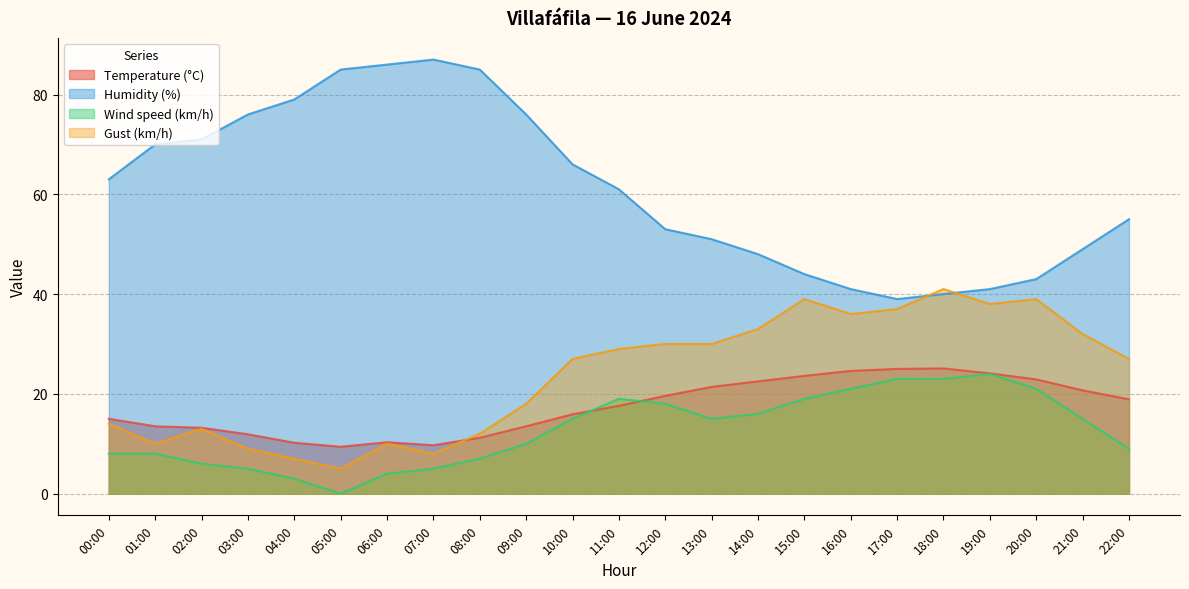

Reading right to left, what are all the values shown in this chart?

Temperature (°C): 18.9	20.7	22.9	24.1	25.1	25.0	24.6	23.6	22.5	21.4	19.6	17.6	15.9	13.5	11.2	9.7	10.3	9.4	10.2	11.9	13.2	13.5	15.0
Humidity (%): 55.0	49.0	43.0	41.0	40.0	39.0	41.0	44.0	48.0	51.0	53.0	61.0	66.0	76.0	85.0	87.0	86.0	85.0	79.0	76.0	71.0	70.0	63.0
Wind speed (km/h): 9.0	15.0	21.0	24.0	23.0	23.0	21.0	19.0	16.0	15.0	18.0	19.0	15.0	10.0	7.0	5.0	4.0	0.0	3.0	5.0	6.0	8.0	8.0
Gust (km/h): 27.0	32.0	39.0	38.0	41.0	37.0	36.0	39.0	33.0	30.0	30.0	29.0	27.0	18.0	12.0	8.0	10.0	5.0	7.0	9.0	13.0	10.0	14.0